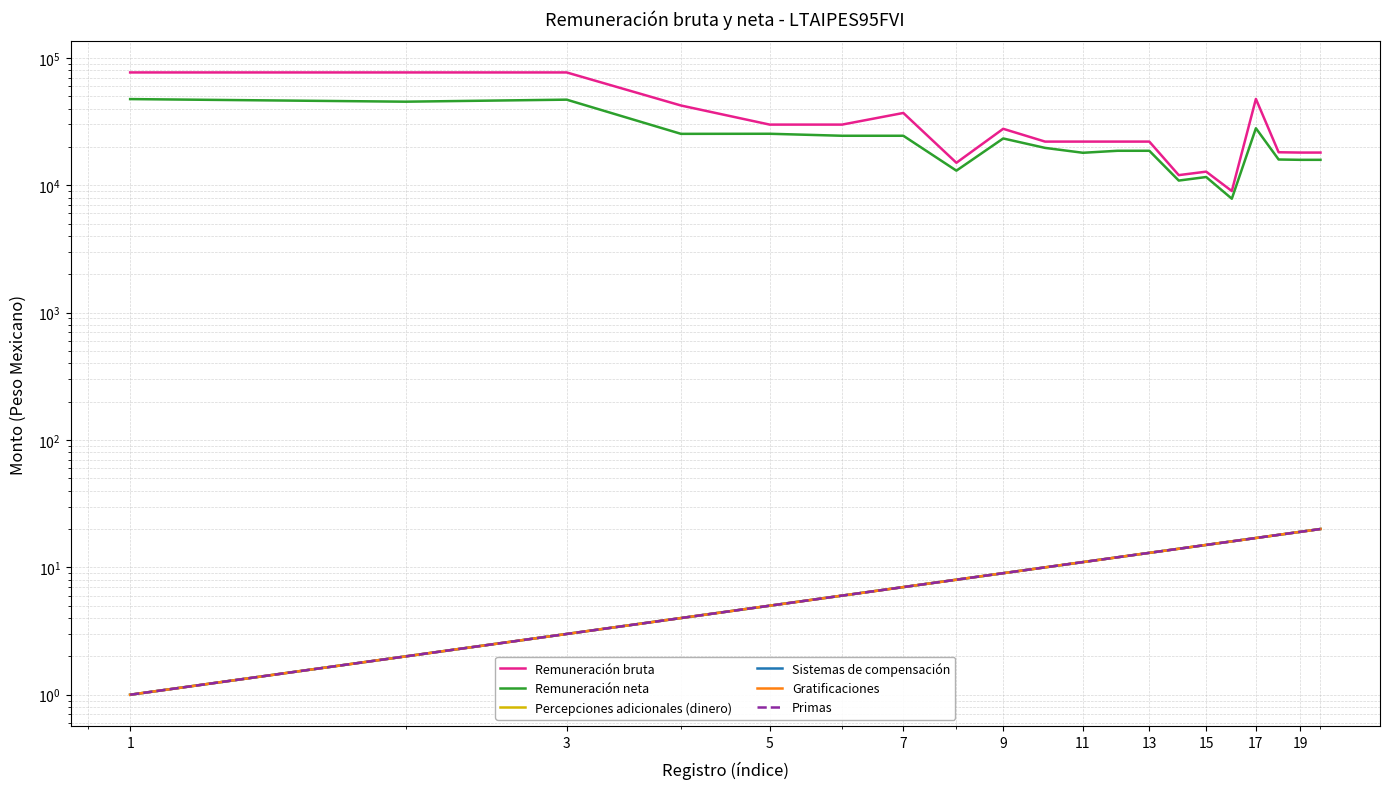

What is the label of the 10th point from the left?

19